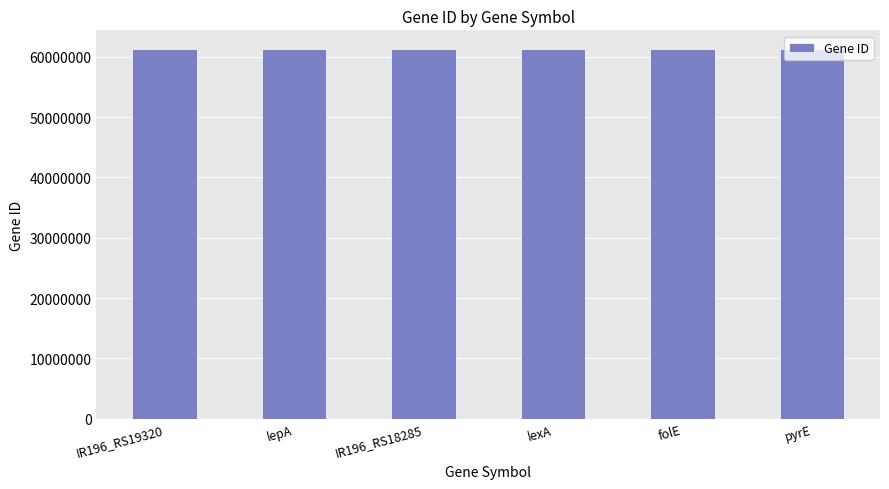

What is the ratio of the value at lepA to the value at IR196_RS18285?

1.0